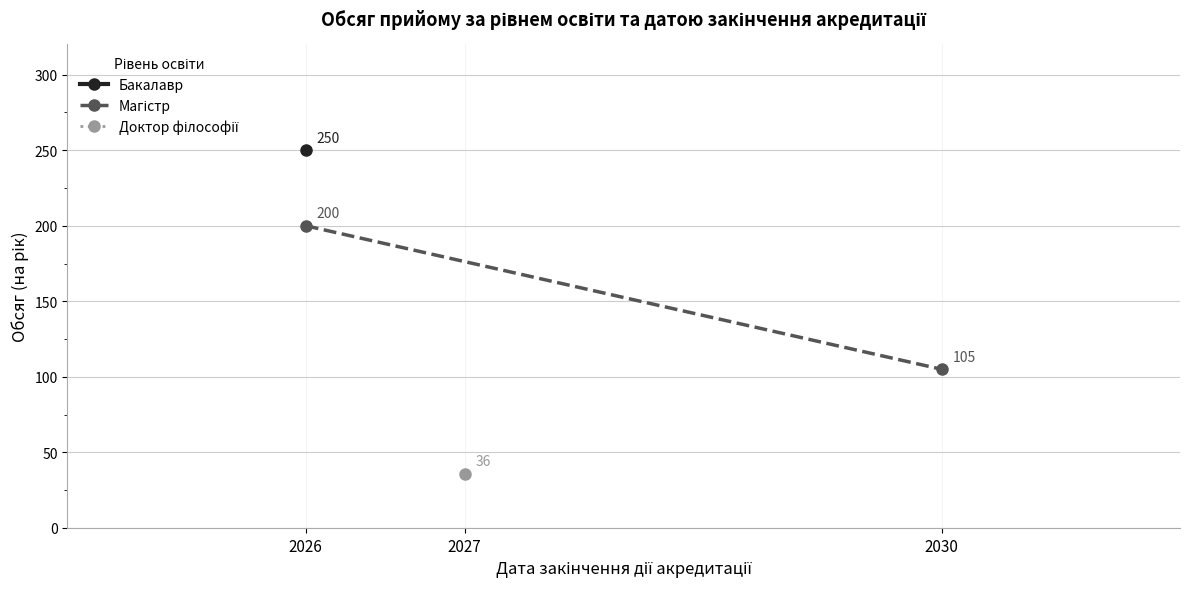

Which category has the lowest value across all series?

2030